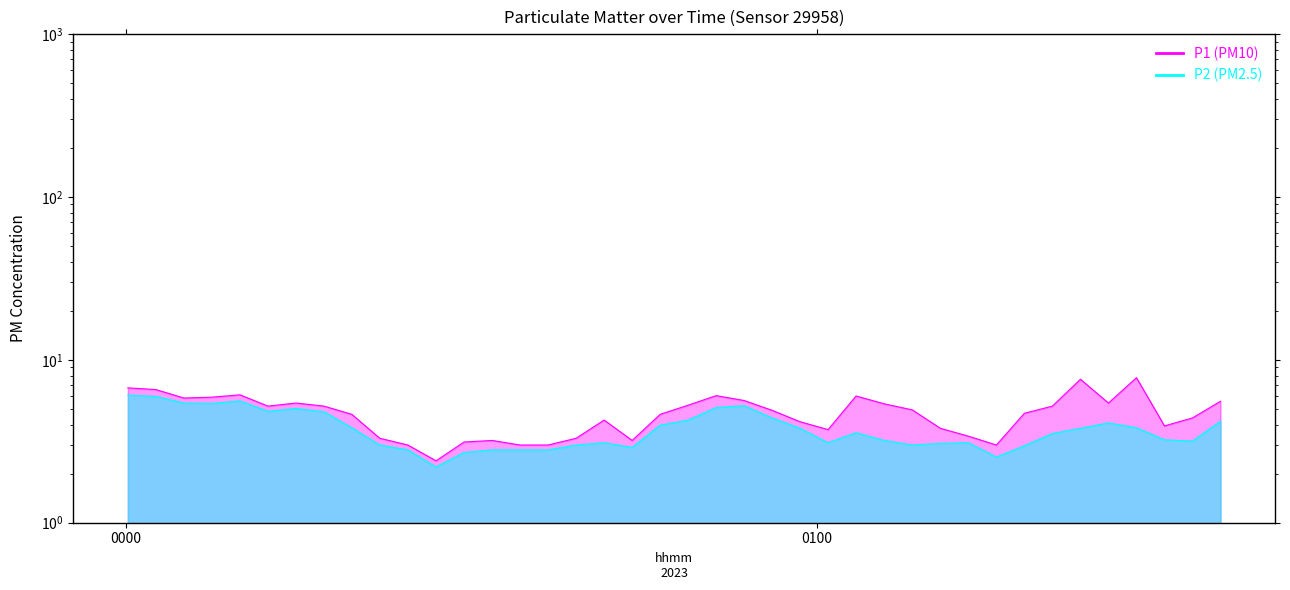

What is the difference between the second highest and minimum values in the P2 series?

3.8